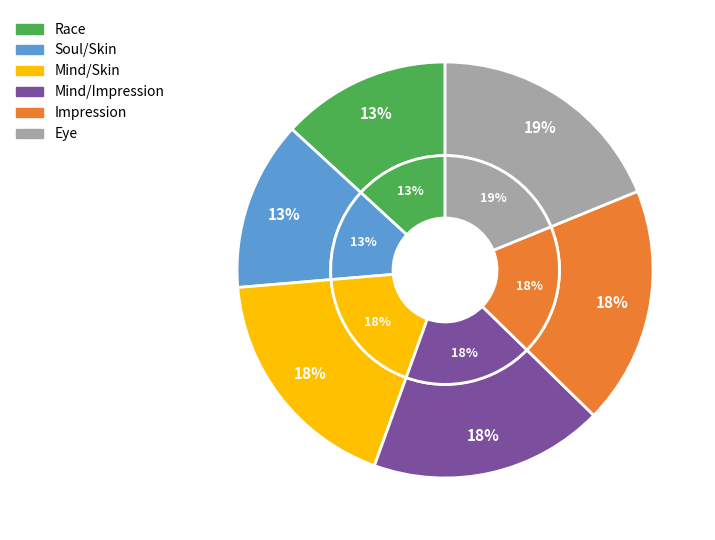

The Race slice represents 13% of the pie. True or false?

True